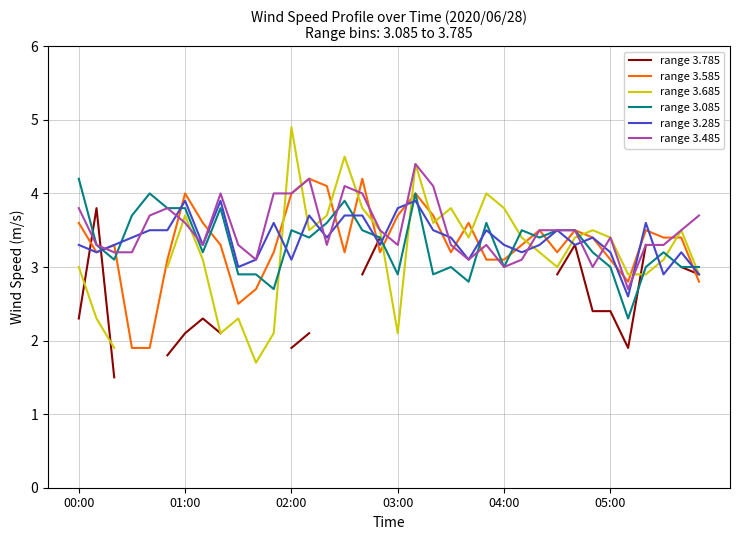

What is the minimum value for range 3.485?

2.7